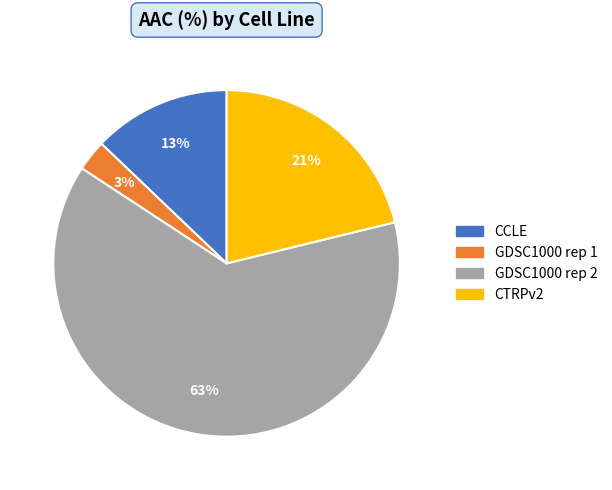

Combined, do GDSC1000 rep 1 and GDSC1000 rep 2 account for over 50%?

Yes